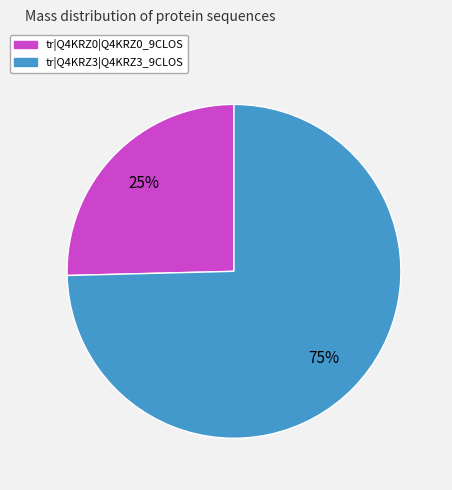

To the nearest percent, what portion does tr|Q4KRZ3|Q4KRZ3_9CLOS represent?

75%